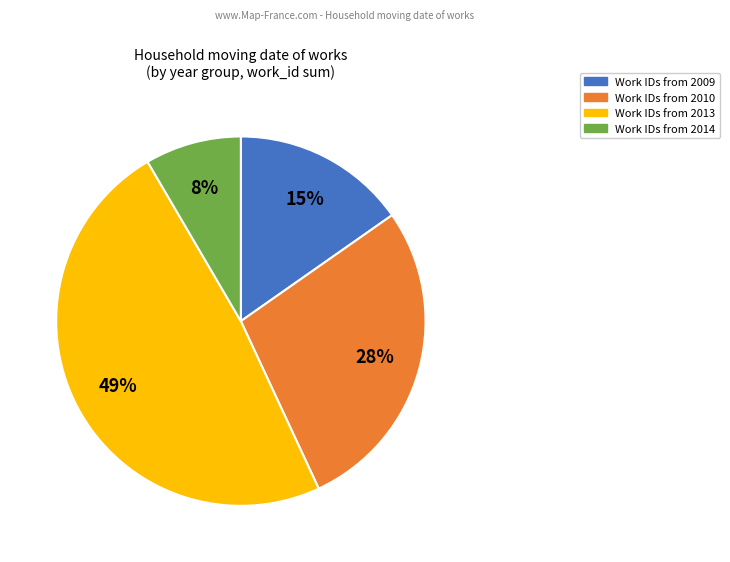

To the nearest percent, what is the average slice percentage?

25%